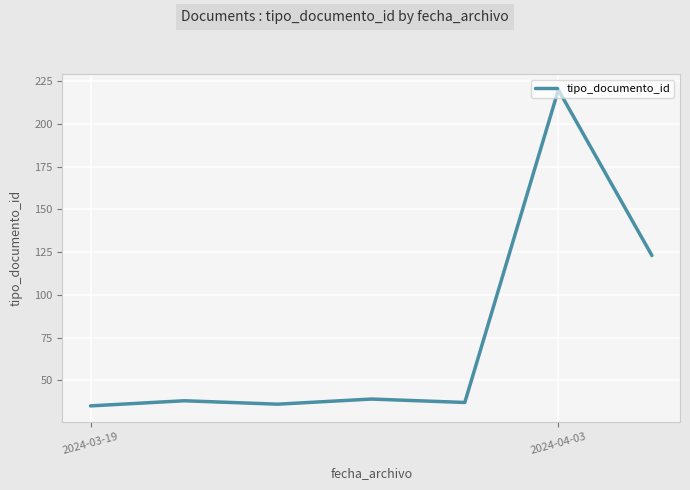

What is the difference between the maximum and minimum values?

185